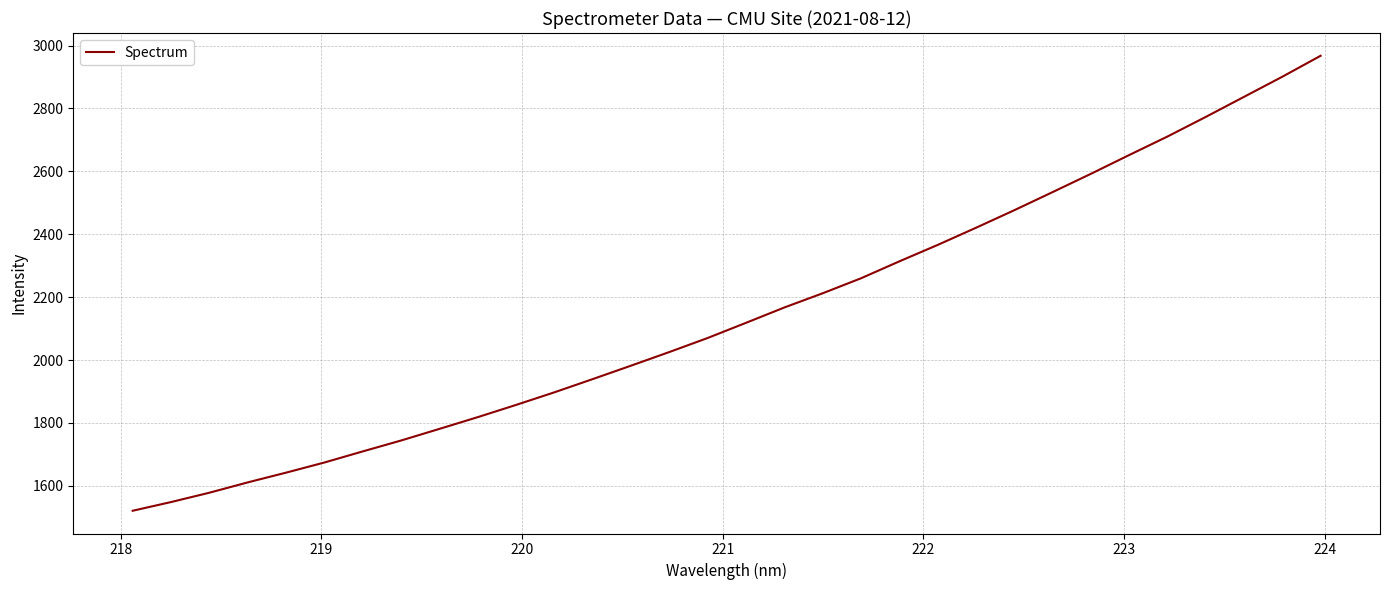

What is the minimum value shown in the chart?

1520.6